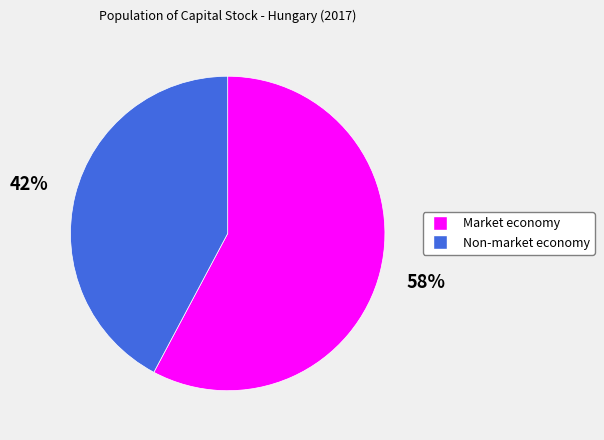

Is Market economy the majority of the pie?

Yes